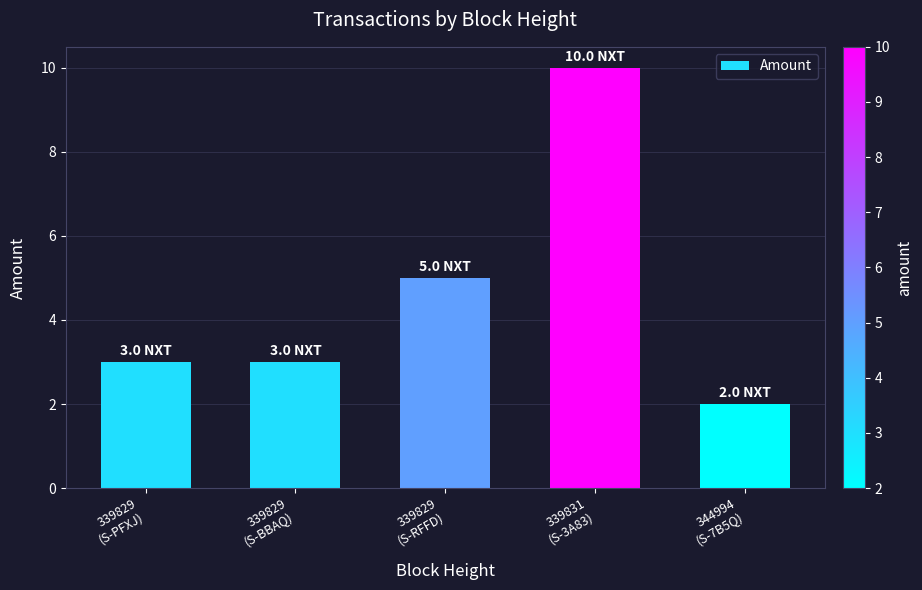

What is the average value?

5